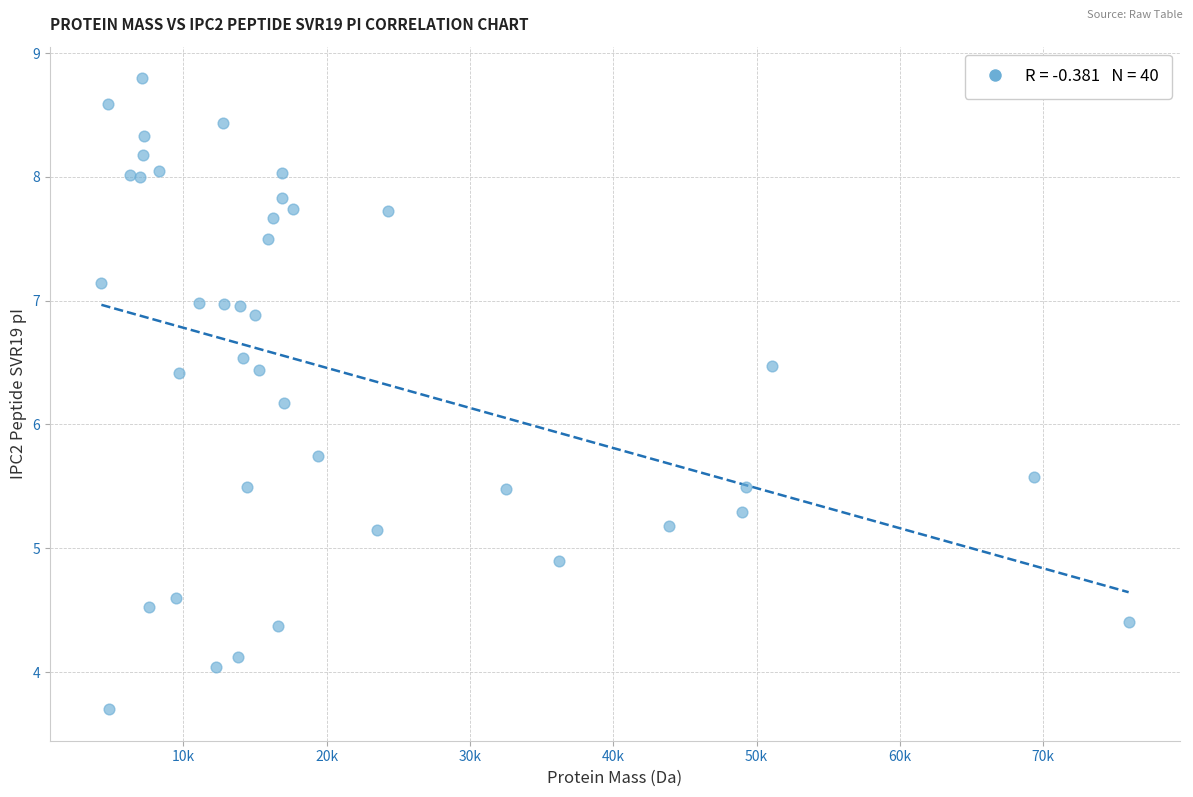

What Y value in the scatter plot is closest to 6?

6.2